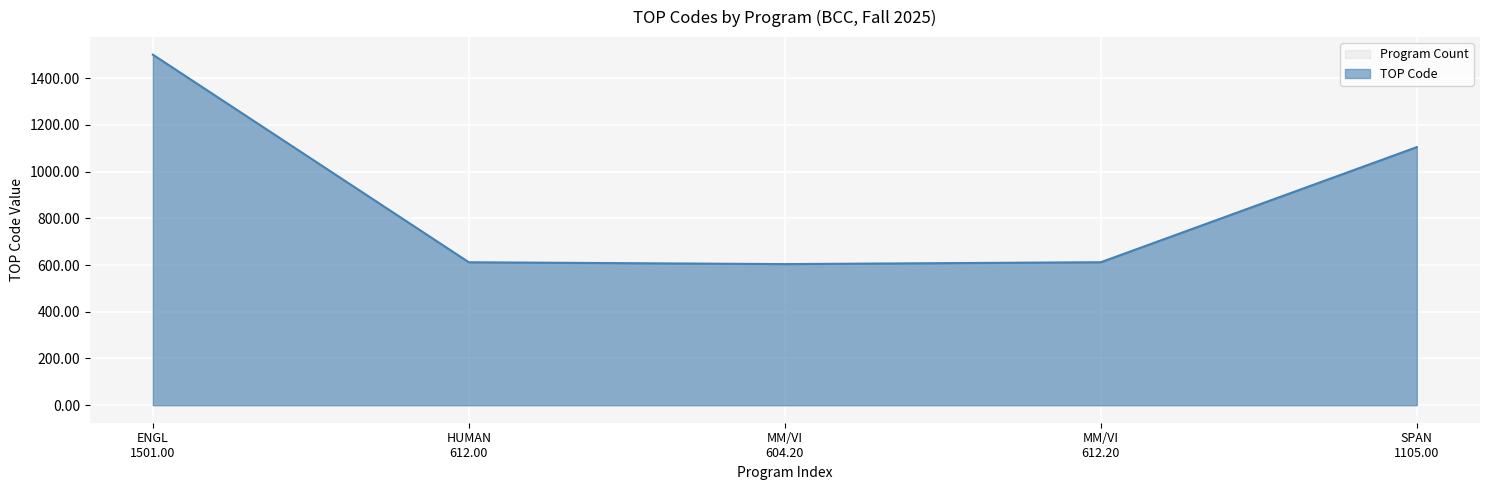

Reading left to right, list all the values displayed in this chart.

1501.0	612.0	604.2	612.2	1105.0